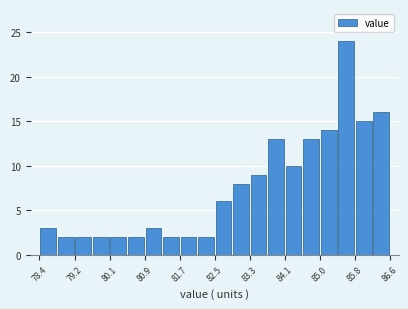

Over which range of the x-axis is the bar tallest?

85.4 to 85.8